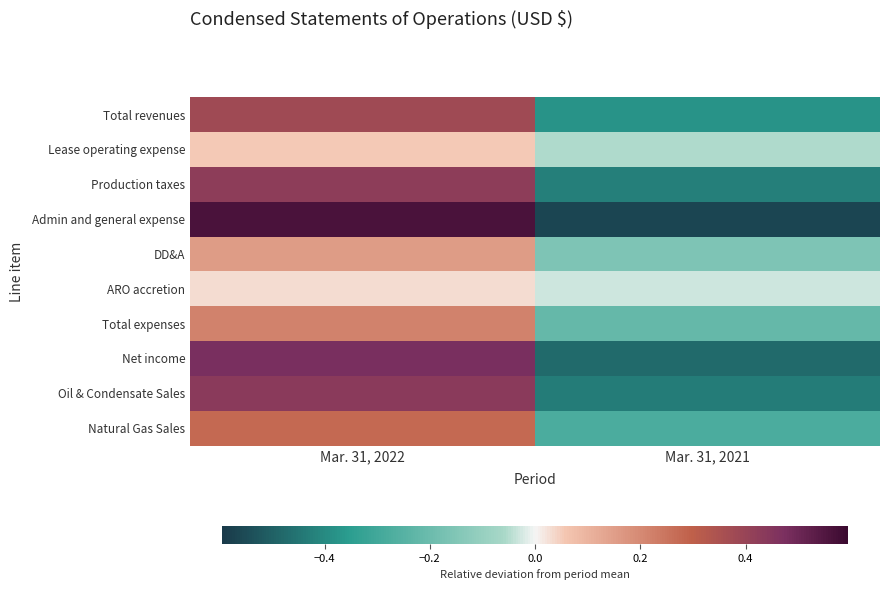

Count the number of data series in this chart.

10